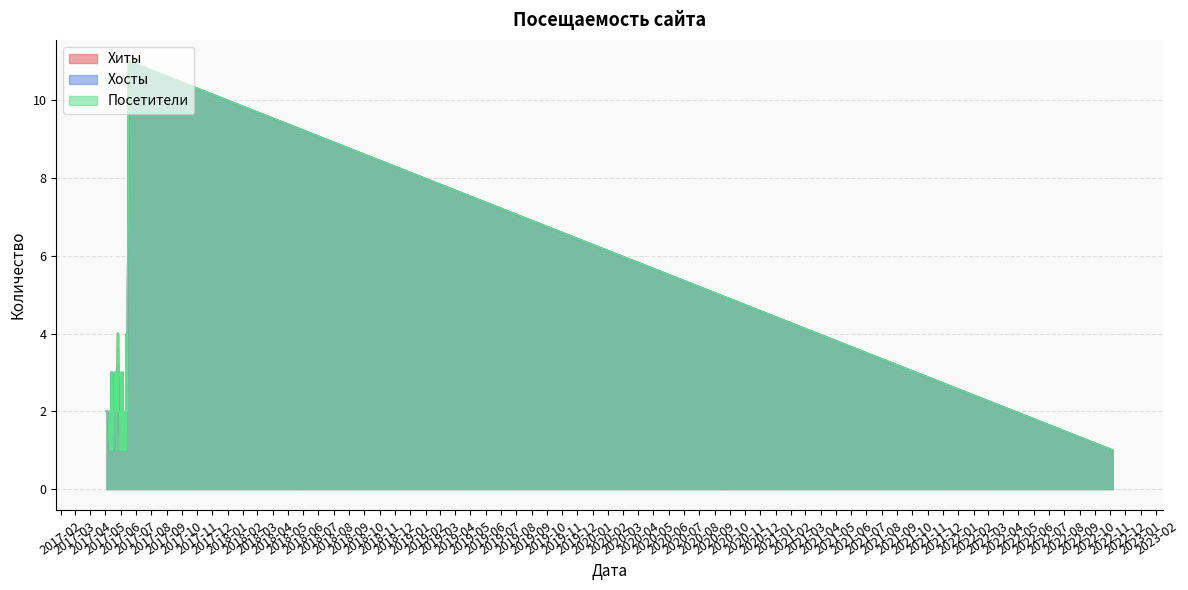

How many interior local valleys does the Хиты series have?

4